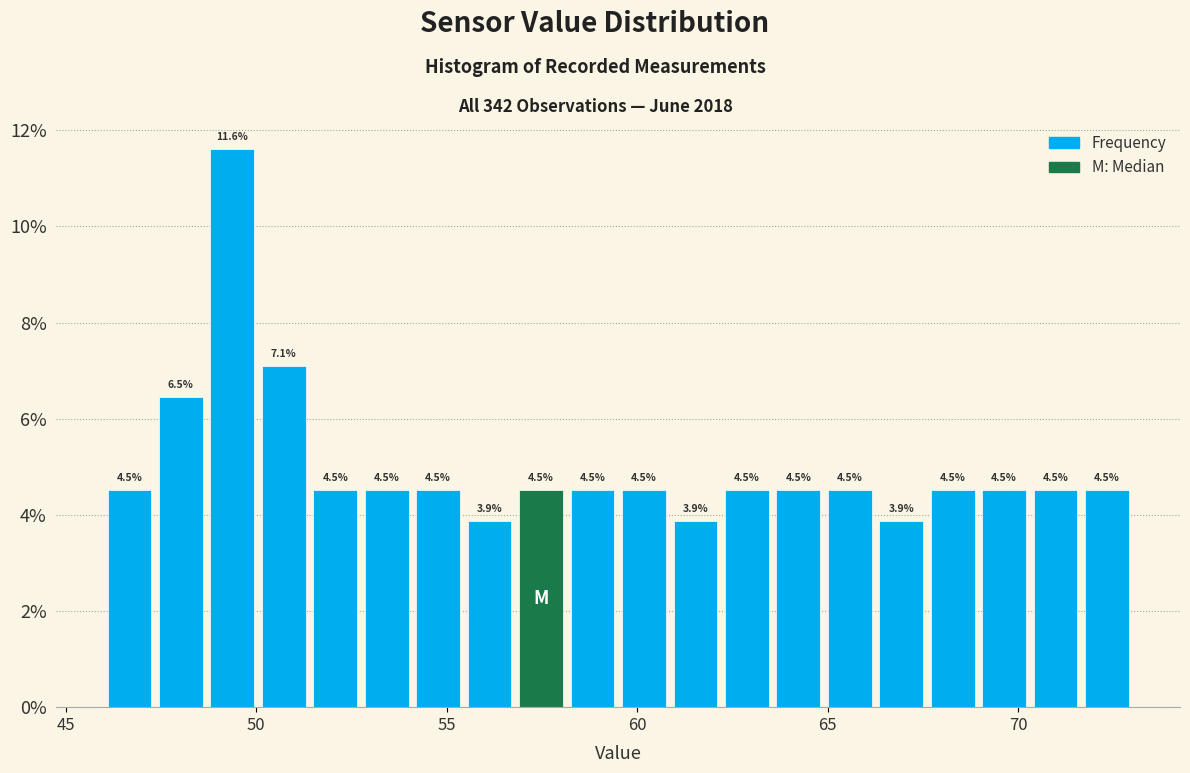

Around what value on the x-axis is the tallest bar? Give the approximate position of its centre, as read against the axis.

49.5